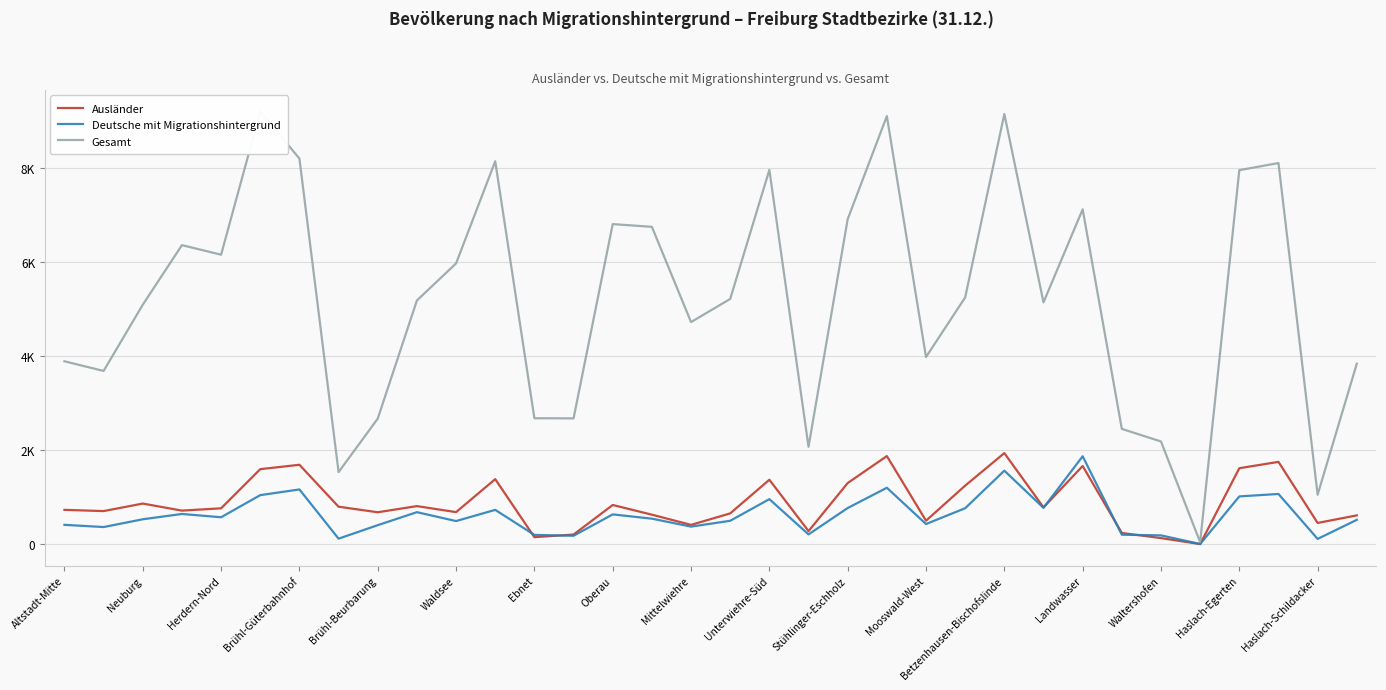

Which has a higher value, Haslach-Schildacker or Neuburg?

Neuburg